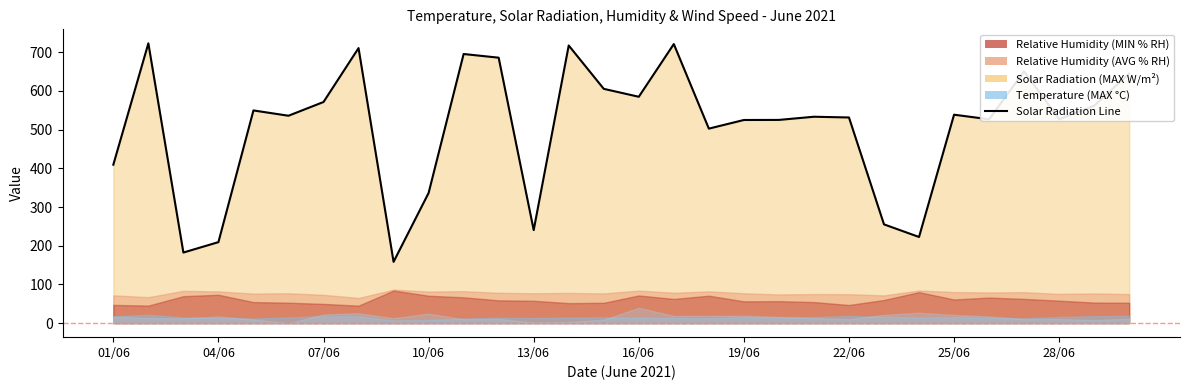

Approximately how many times larger is the value at 19/06 compared to 11?

0.8